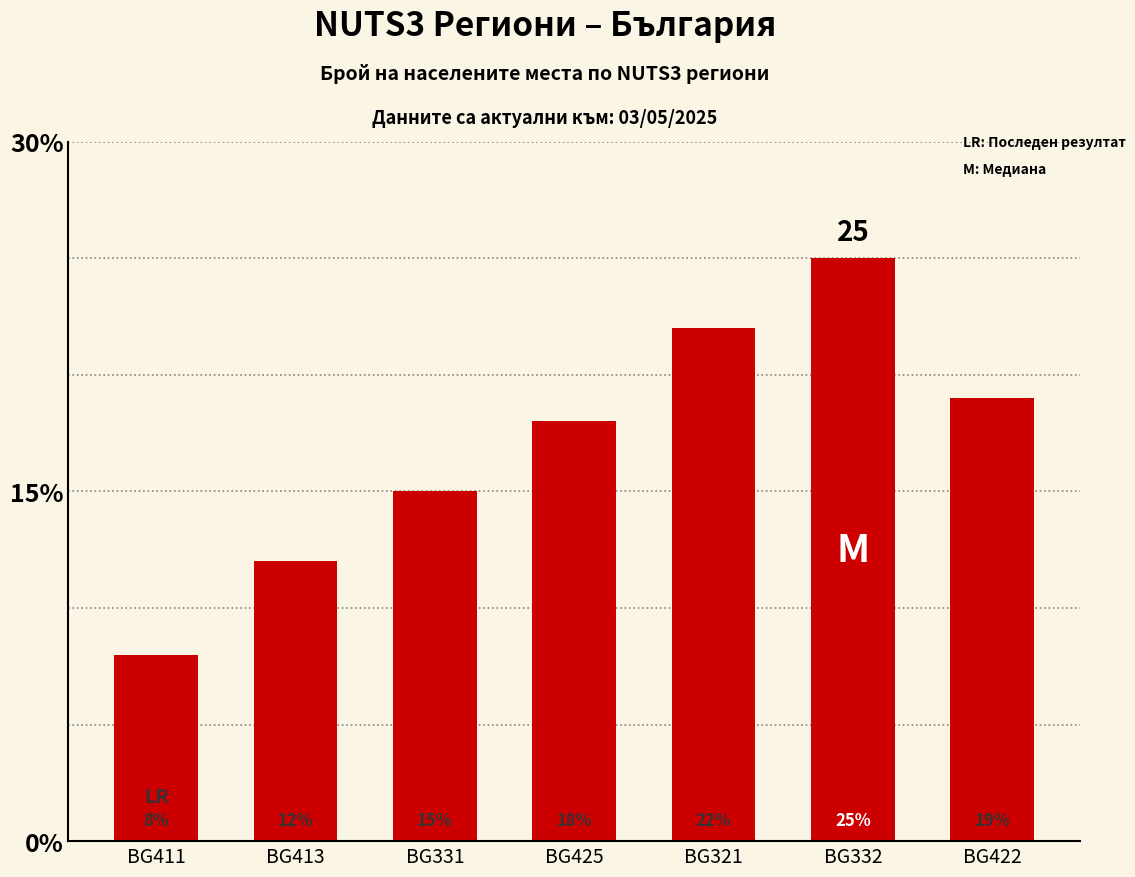

Where is the data nearest to the value 16?

BG331